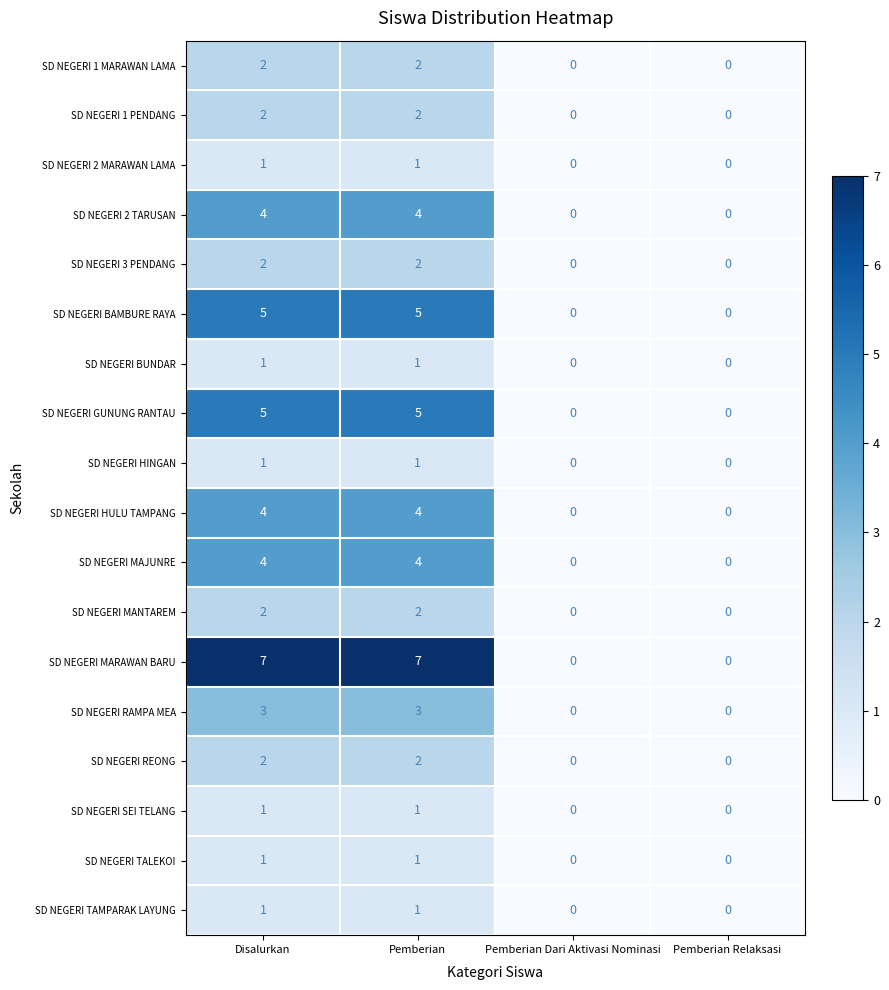

What is the difference between the maximum and minimum values in the SD NEGERI 2 TARUSAN series?

4